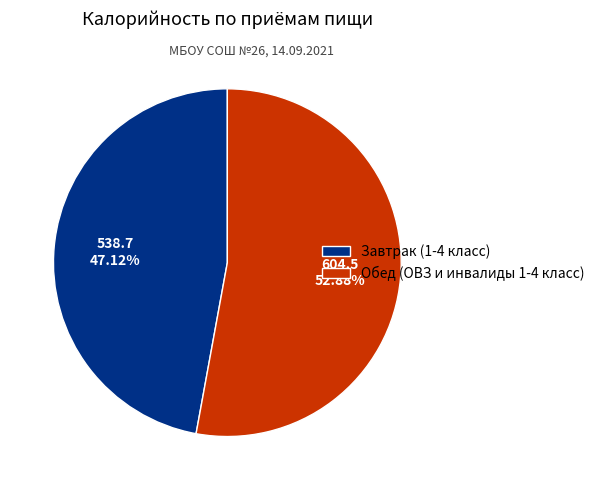

How many segments does this pie chart have?

2